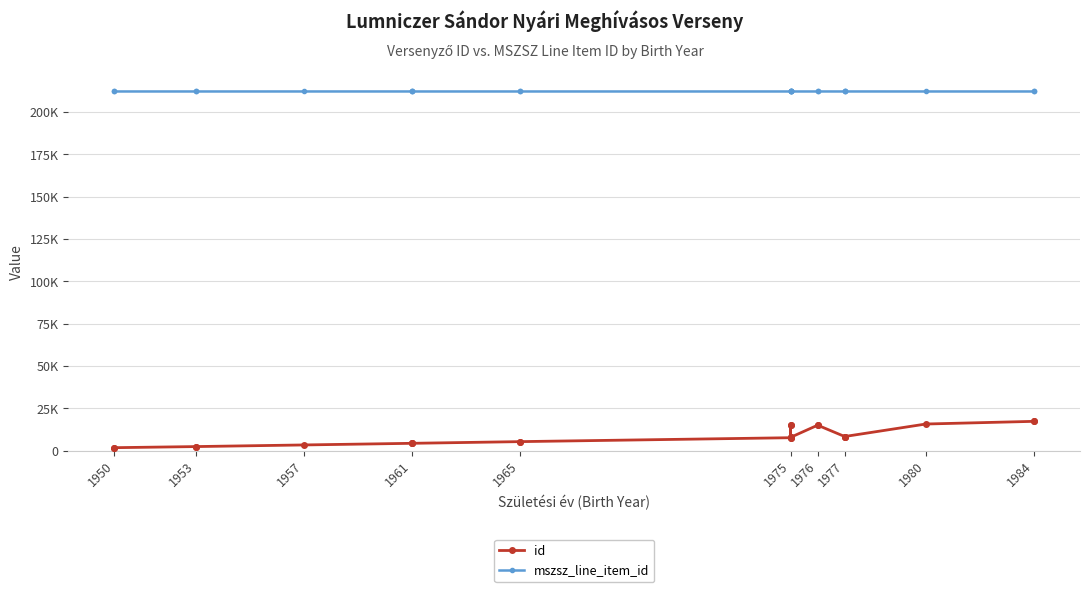

What is the value of the mszsz_line_item_id point at the 2nd from the left?

212191